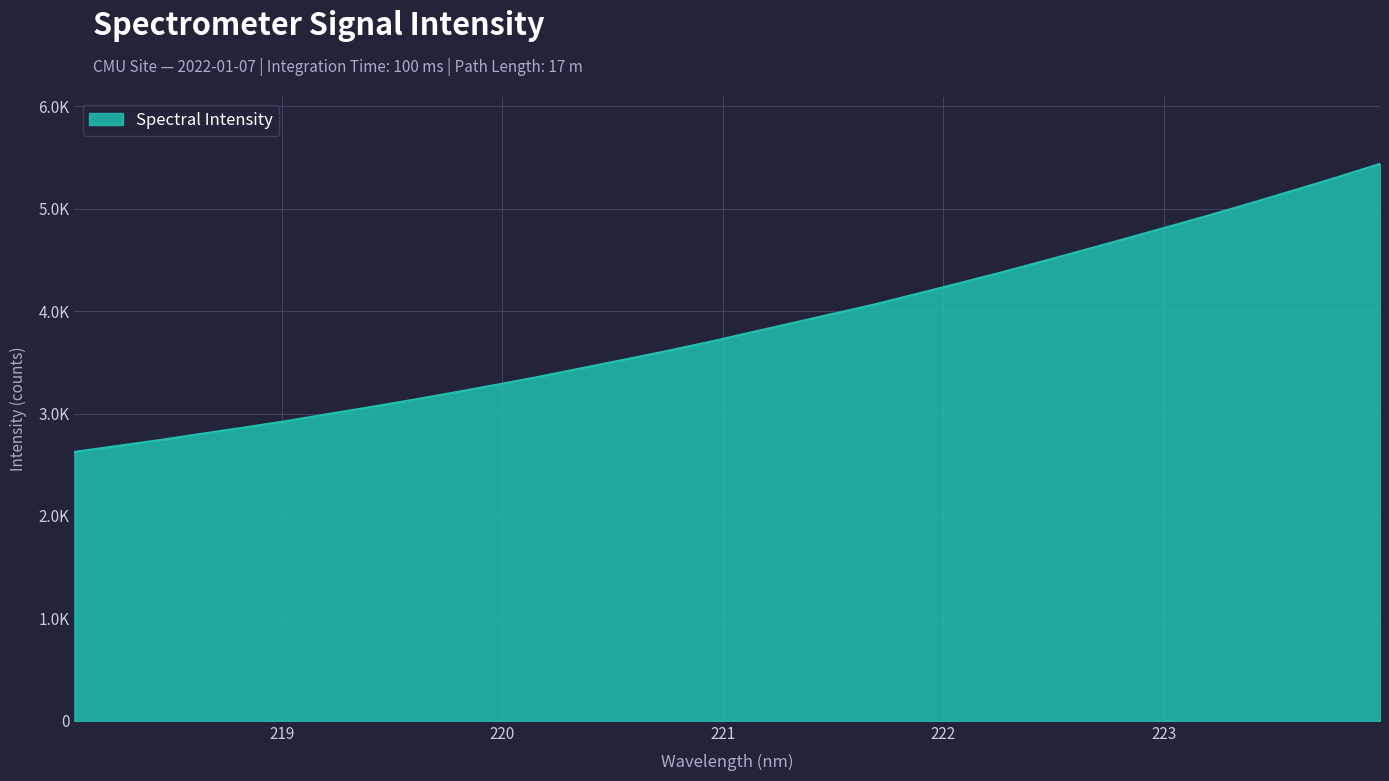

Does the chart display data point markers on the line(s)?

No